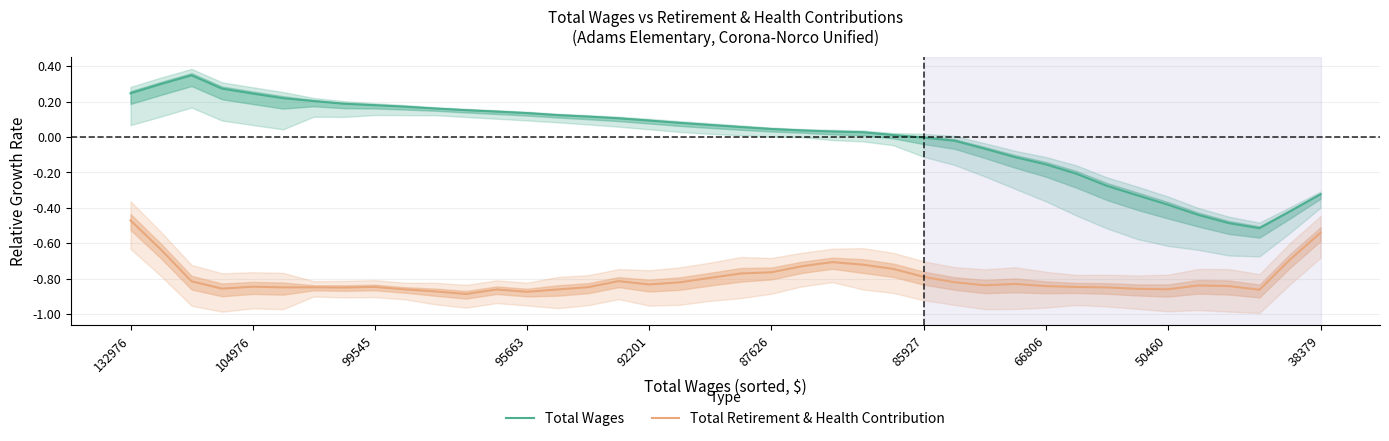

Is the value of Total Retirement & Health Contribution at 36 greater than the value of Total Wages at 28?

No